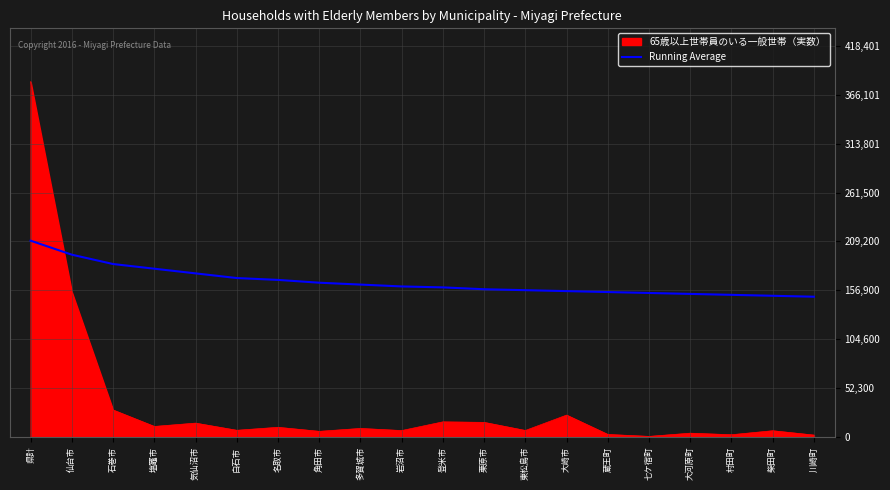

Which series has the widest spread of values?

65歳以上世帯員のいる一般世帯（実数）